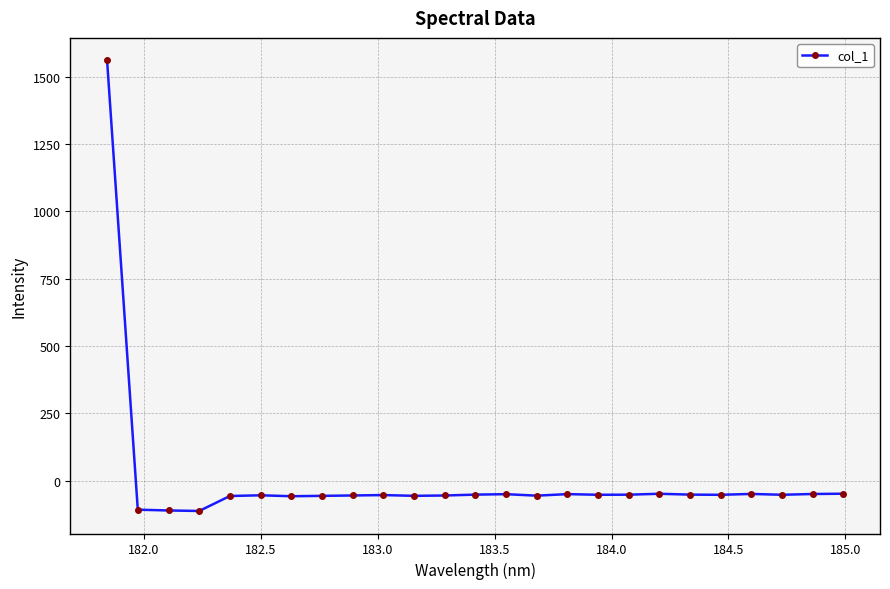

How many values exceed -52?

7